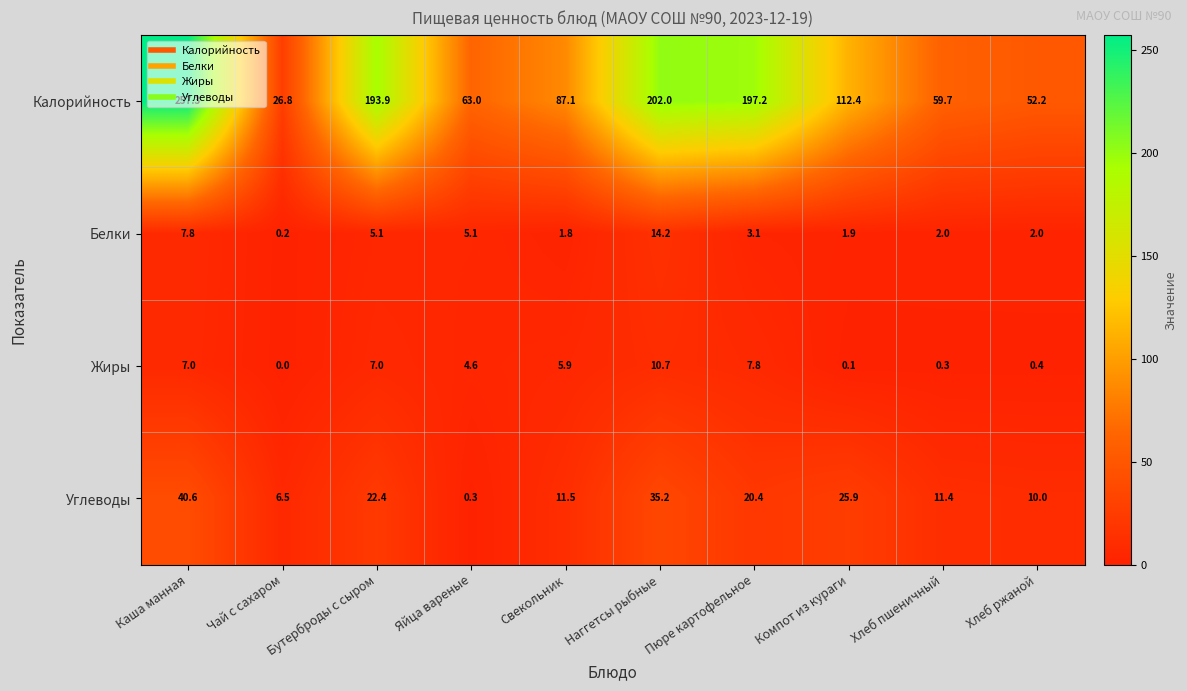

Which series changed the most between Пюре картофельное and Хлеб ржаной?

Калорийность